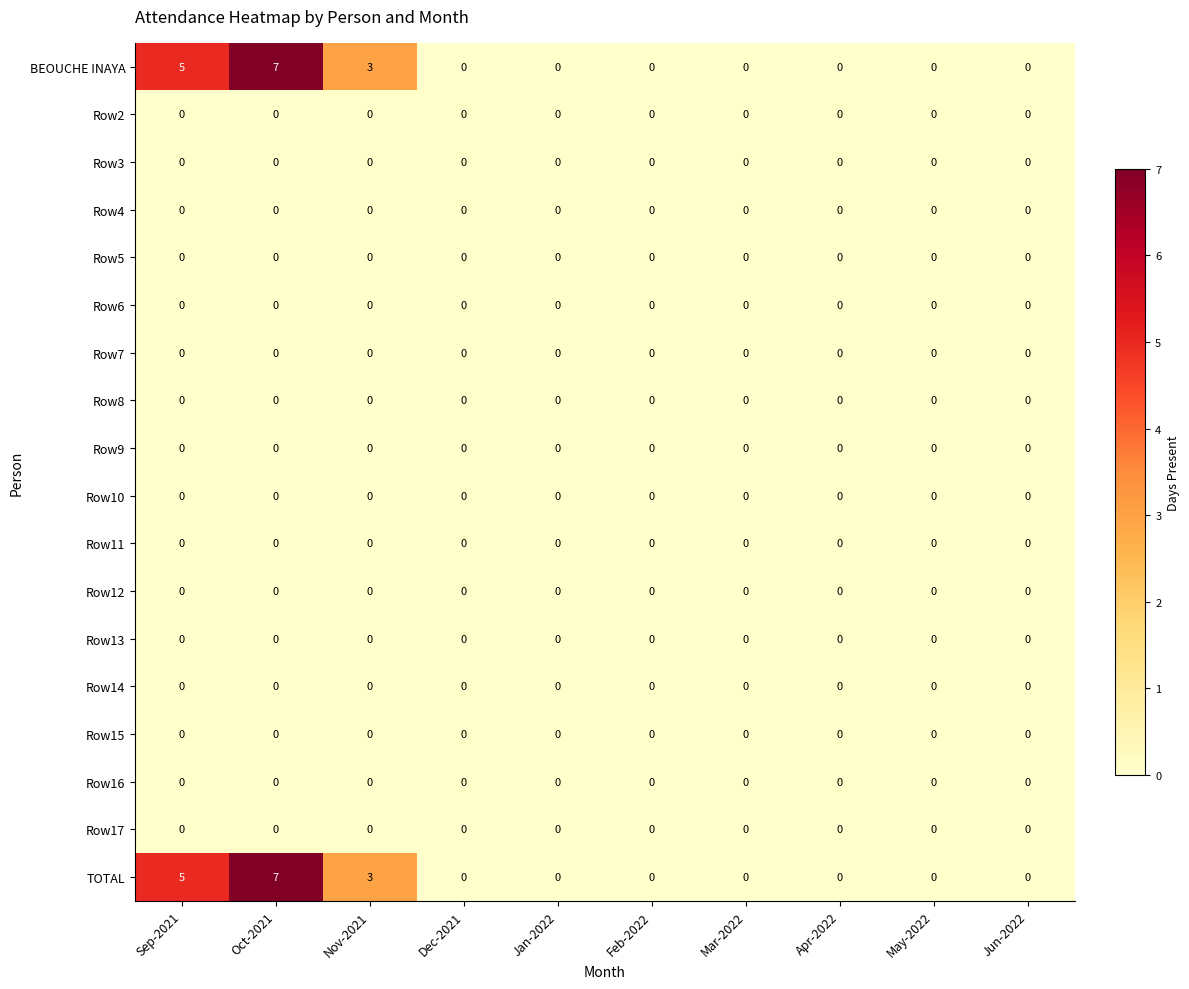

What is the total value across all series at Sep-2021?

10